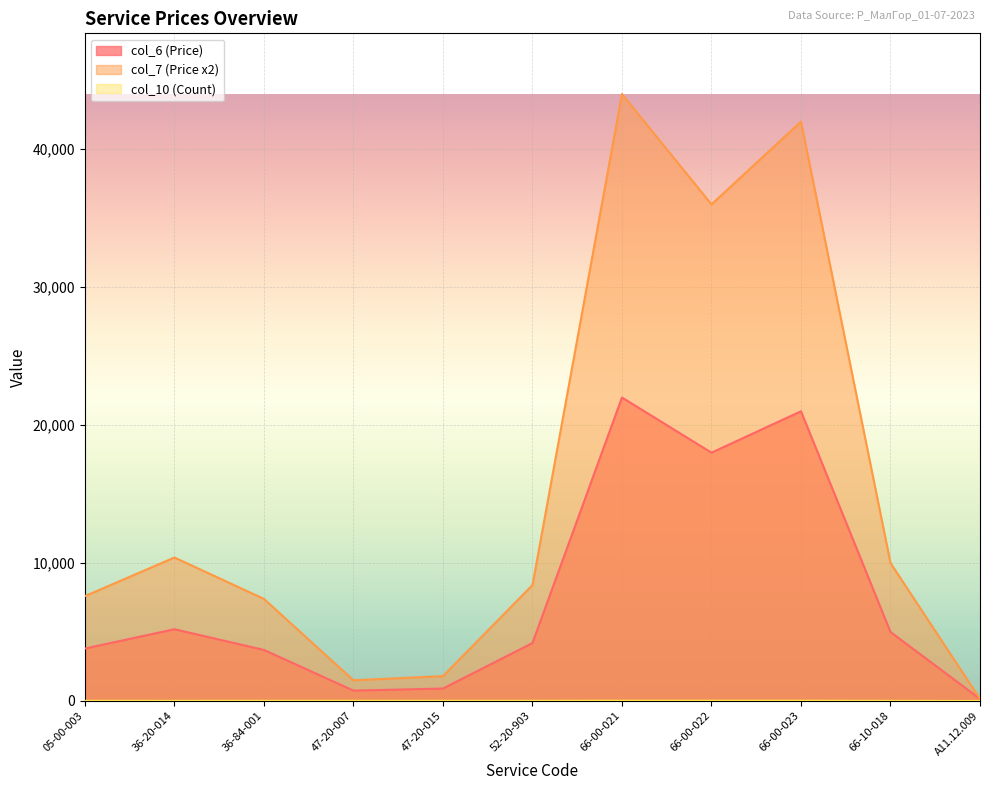

What is the sum of all col_10 (Count) values?

131